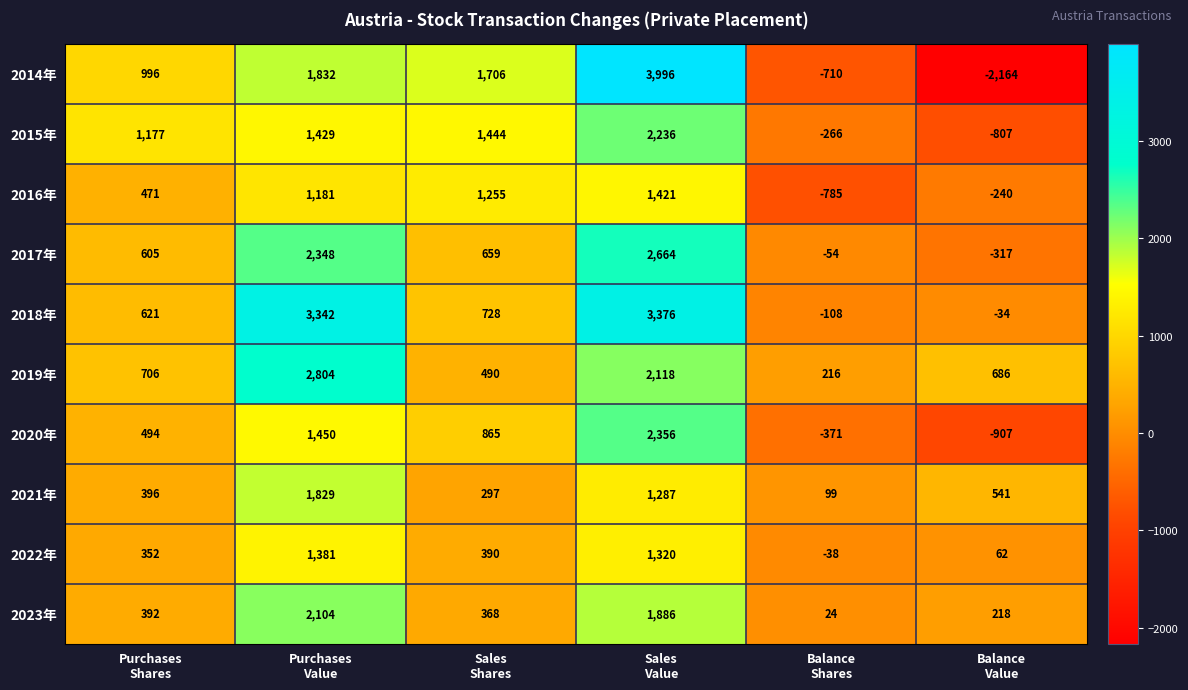

What is the difference between the second highest and second lowest values in the 2015年 series?

1710